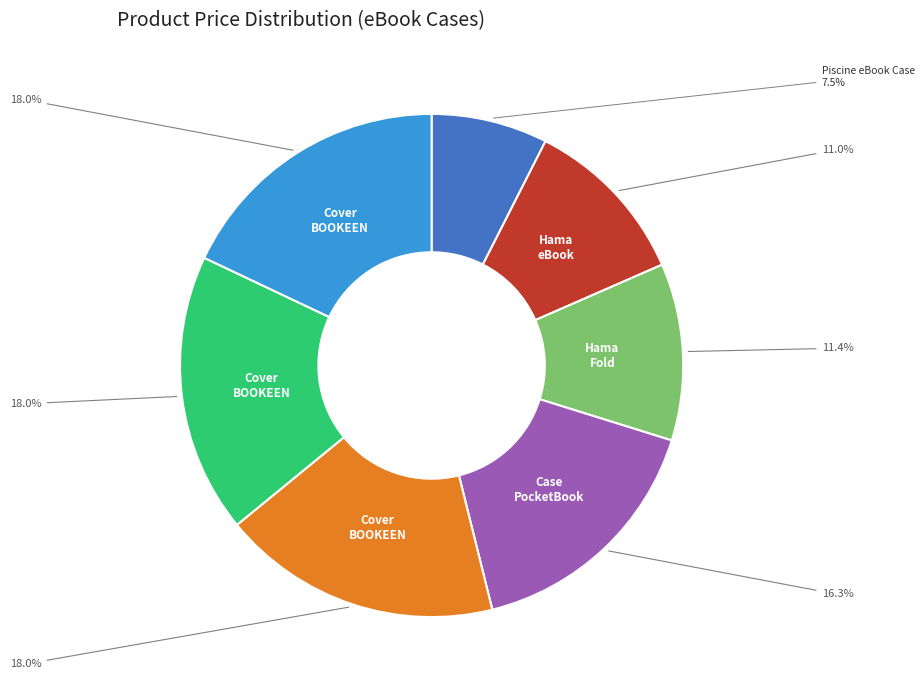

How many slices are in this pie chart?

7